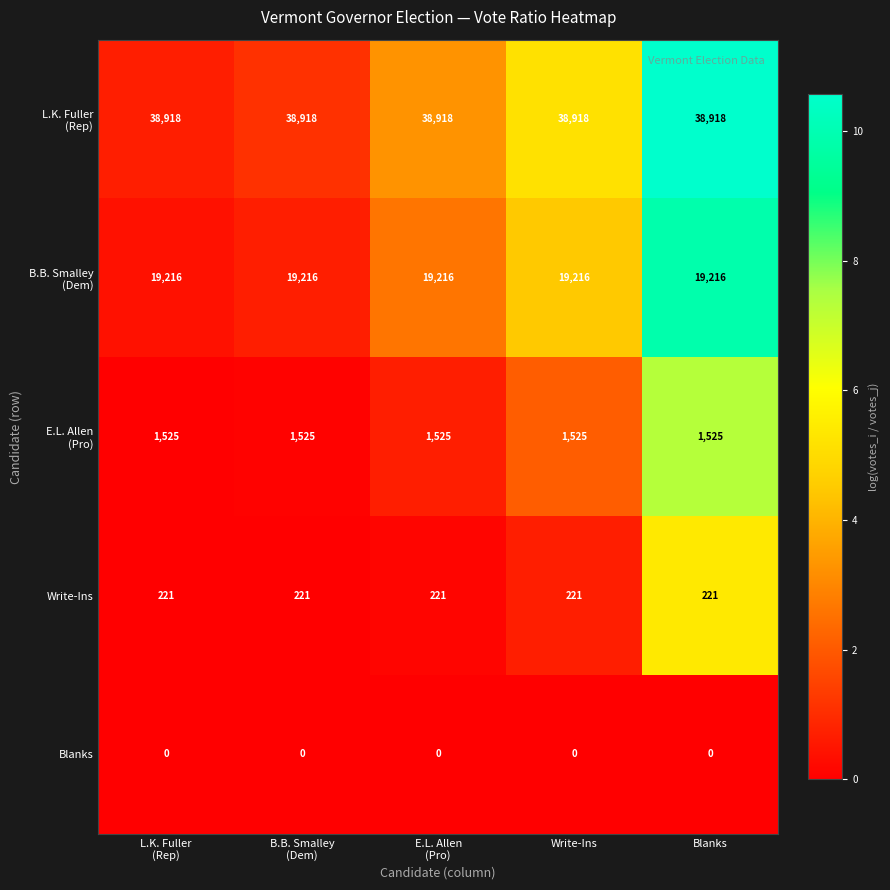

At how many categories does at least one series exceed 33022?

5